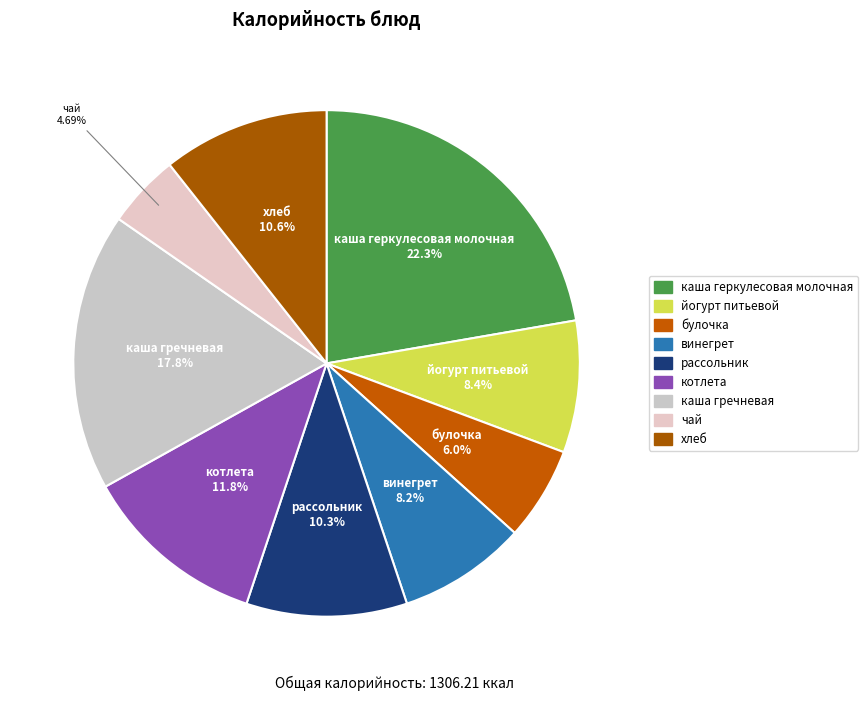

To the nearest percent, what is the difference between the largest and smallest slice percentages?

18%